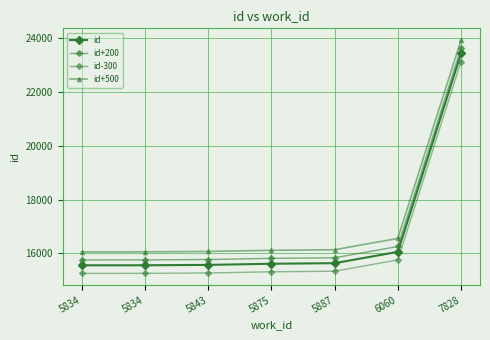

How many series are shown in this chart?

4